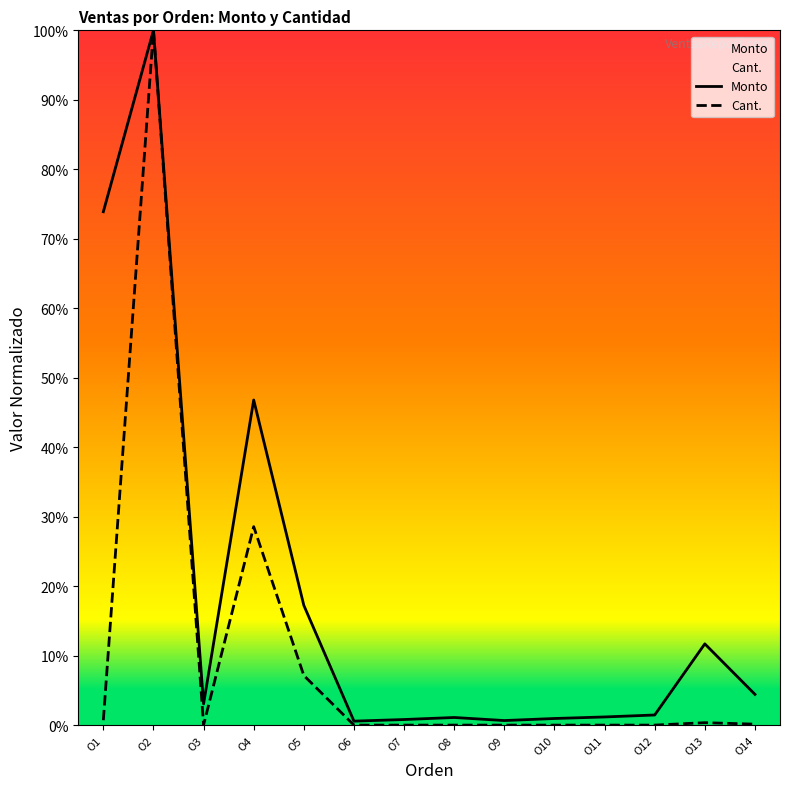

Is the value of Monto at O12 greater than the value of Cant. at O2?

No